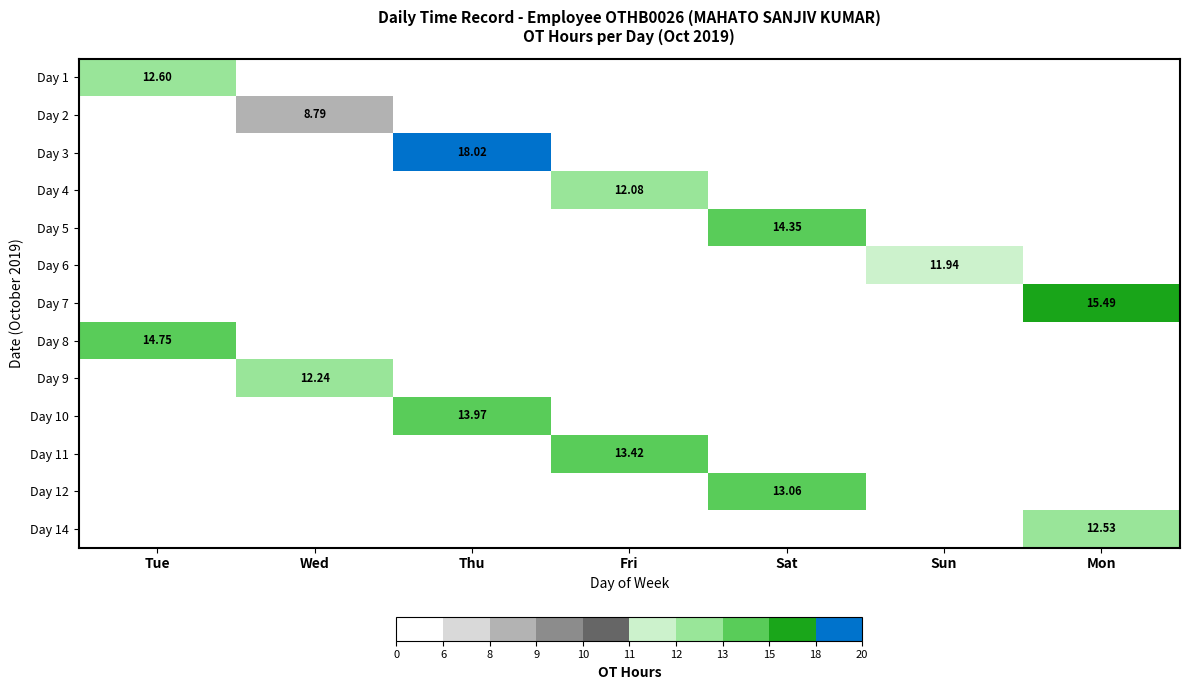

The value of Day 9 at Wed is 5.0. True or false?

False